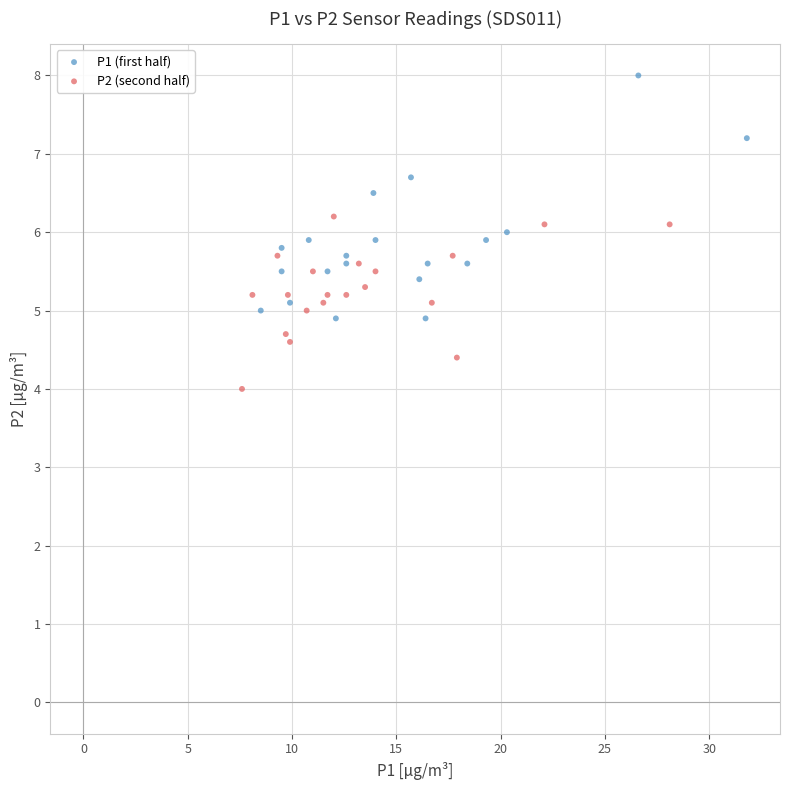

Which series reaches the minimum Y coordinate?

P2 (second half)